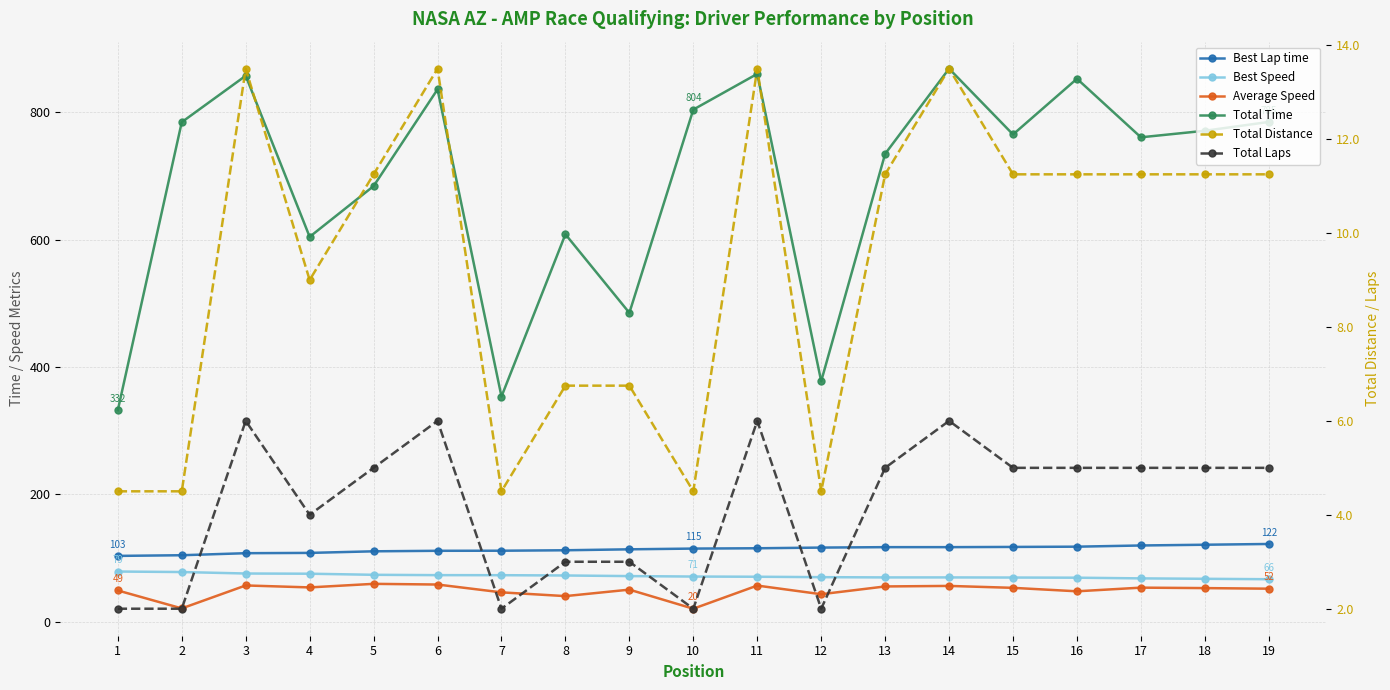

Where is the first local minimum for Total Distance?

4